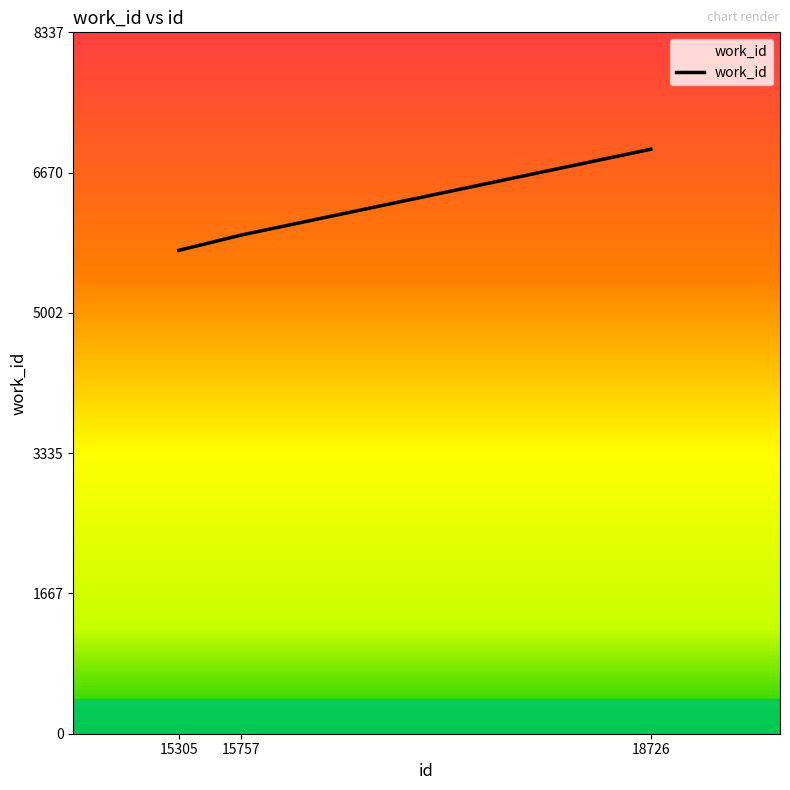

What is the minimum value shown in the chart?

5746